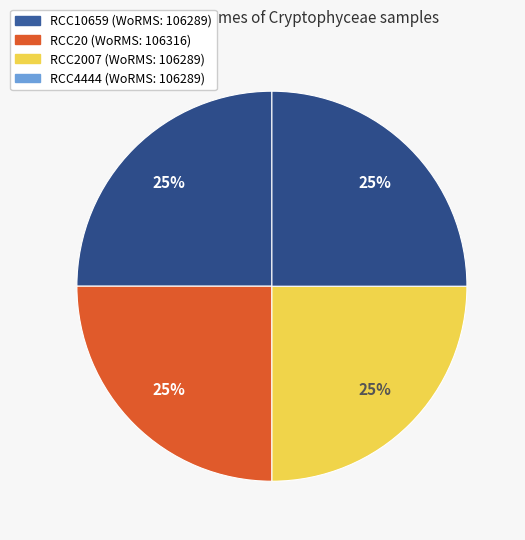

Which slice is the largest?

RCC20